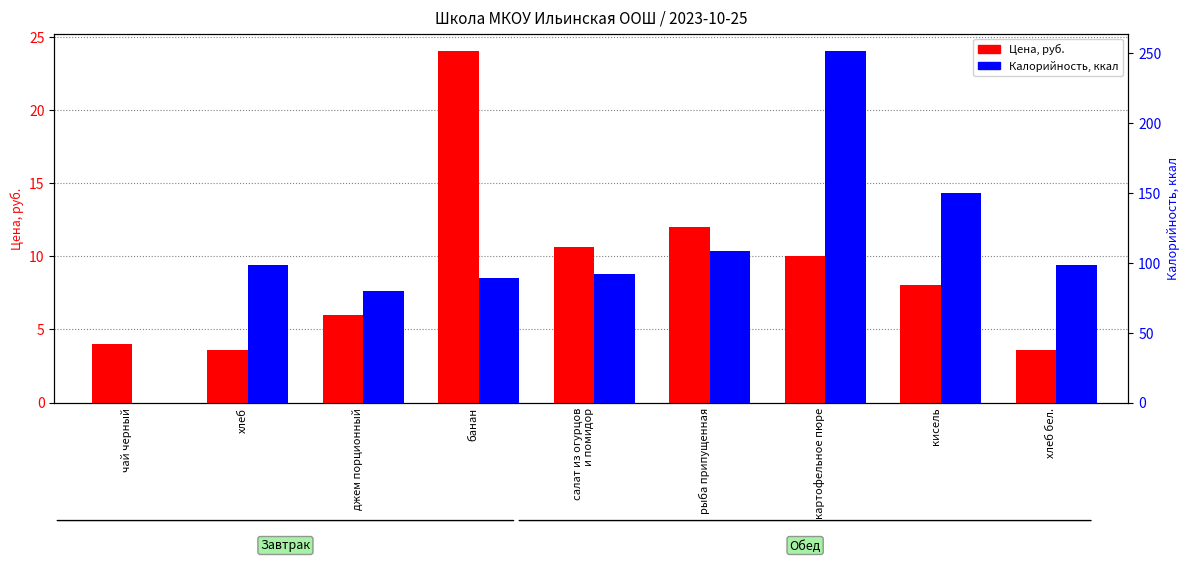

How many values in Калорийность are above zero?

8